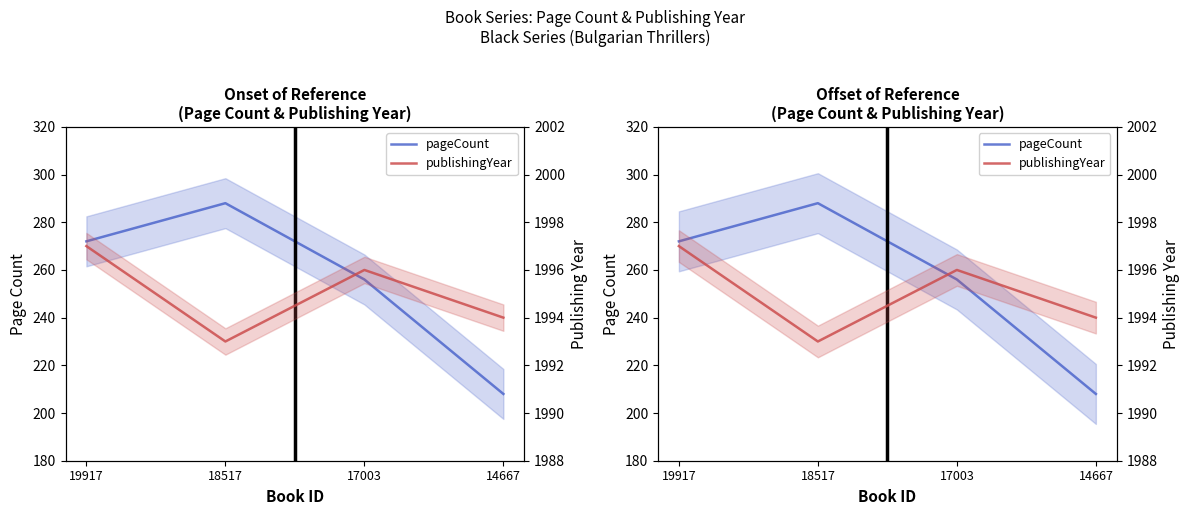

True or false: publishingYear has more than 2 points higher than both neighbors.

False